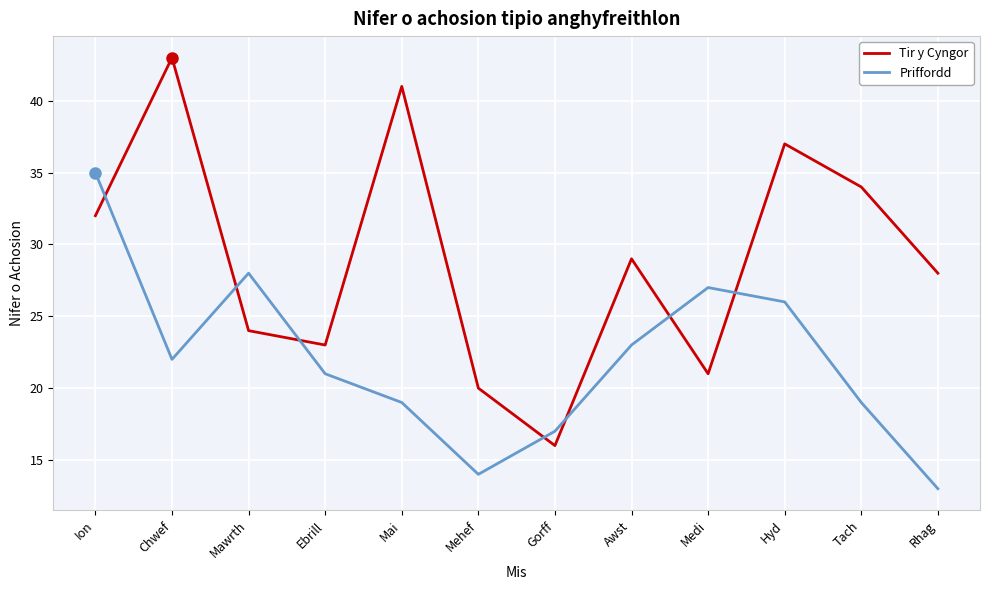

Which category has the highest value in the Priffordd series?

Ion